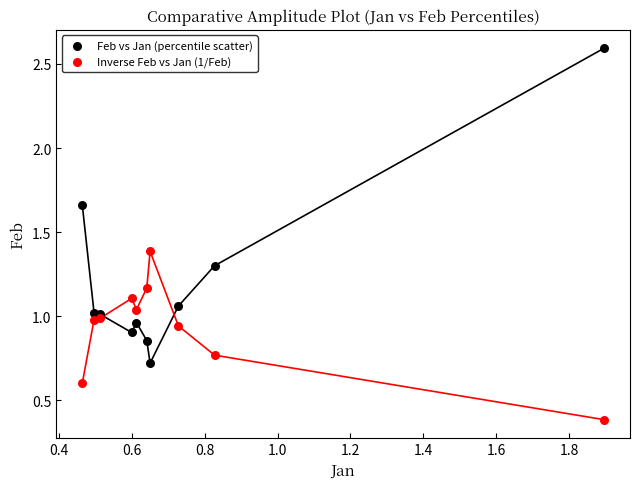

What is the X range (max minus min) for the scatter plot?

1.4